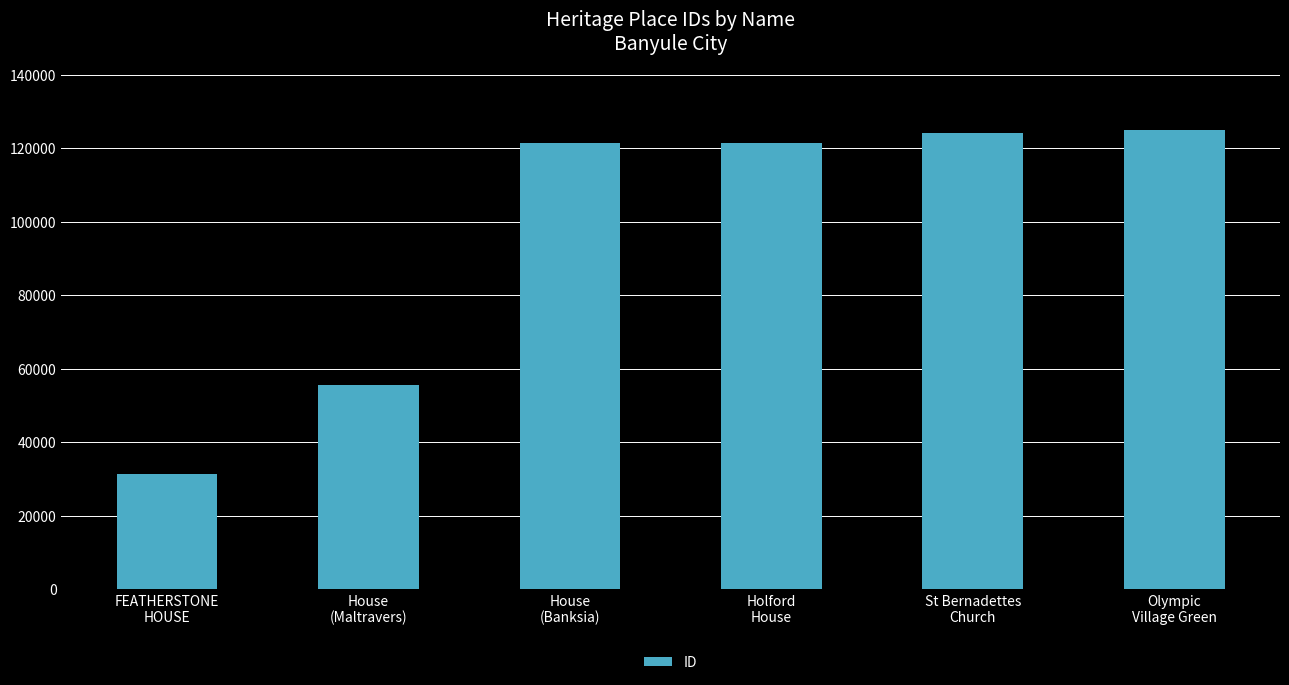

What is the average value?

96488